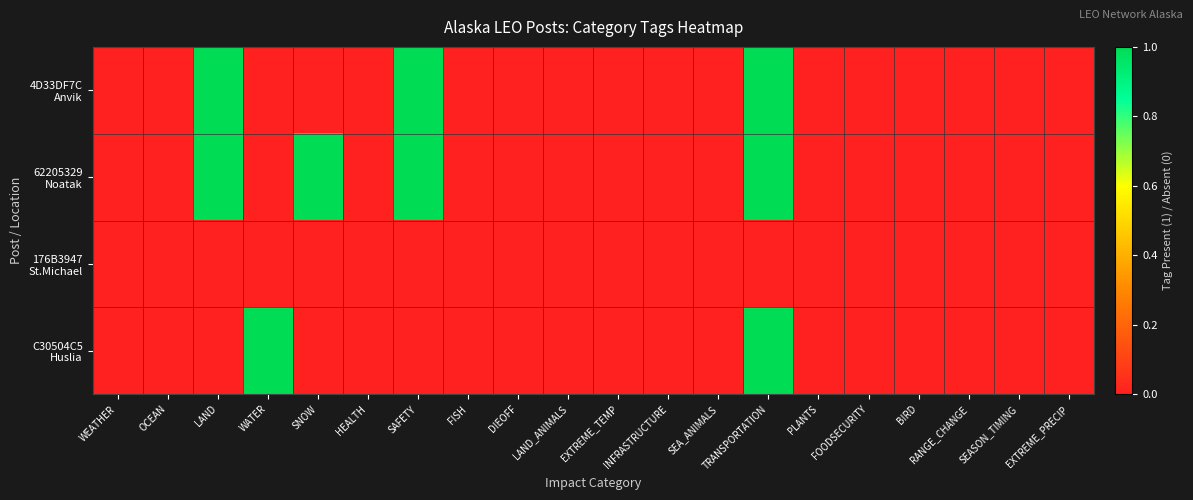

Which series has the largest total across all categories?

62205329 Noatak